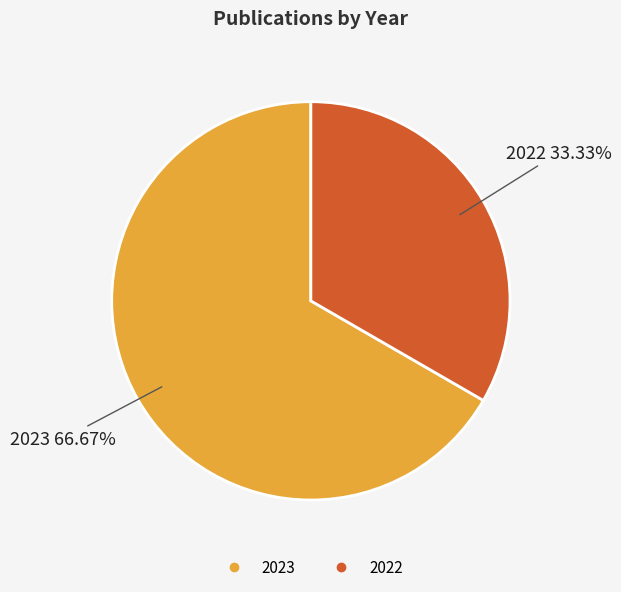

What is the largest slice in the pie chart?

2023